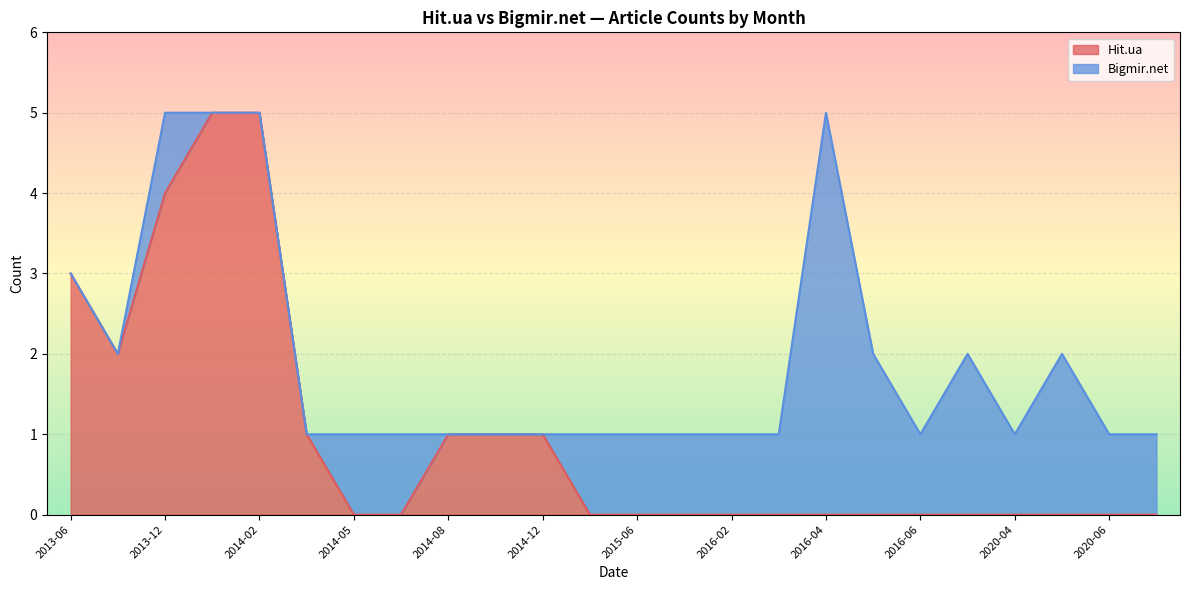

List the labels in order of value, largest first.

2014-01, 2014-02, 2013-12, 2013-06, 2013-09, 2014-03, 2014-08, 2014-10, 2014-12, 2014-05, 2014-07, 2015-04, 2015-06, 2015-12, 2016-02, 2016-03, 2016-04, 2016-05, 2016-06, 2019-05, 2020-04, 2020-05, 2020-06, 2020-08